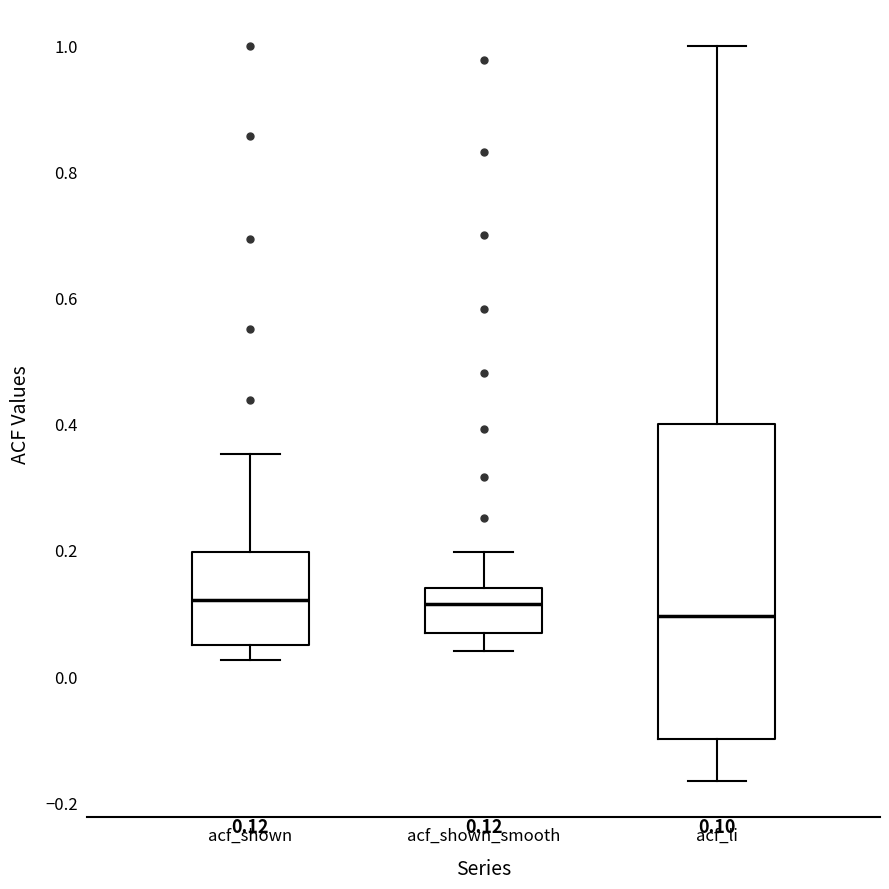

Comparing the boxes themselves (not the whiskers), which one is the tallest?

acf_li